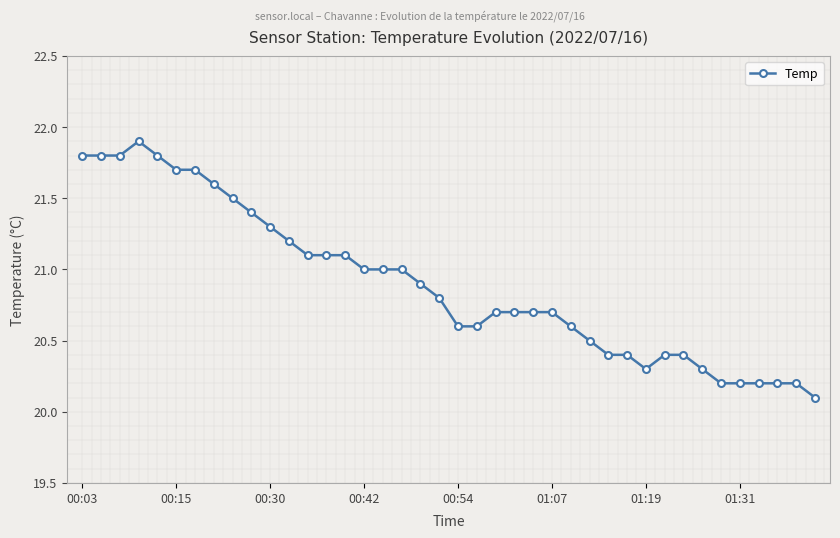

What is the minimum value shown in the chart?

20.1